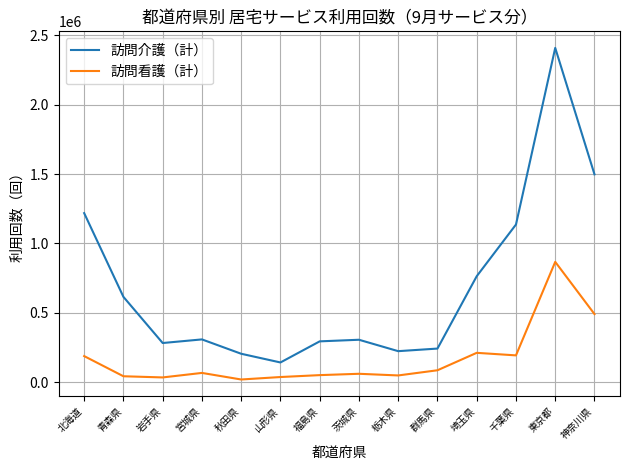

What is the smallest value displayed?

19430